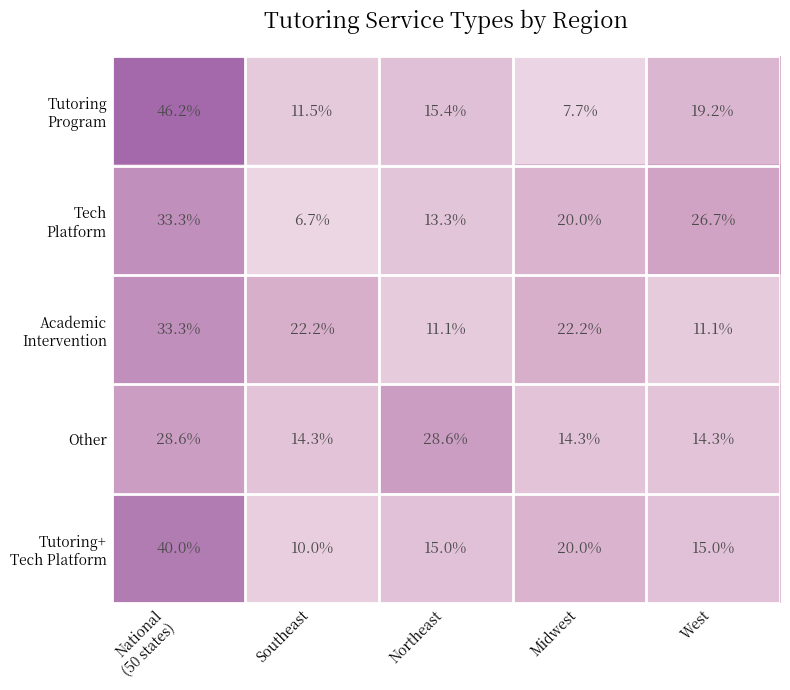

What is the spread (max minus min) of values at Midwest?

14.5